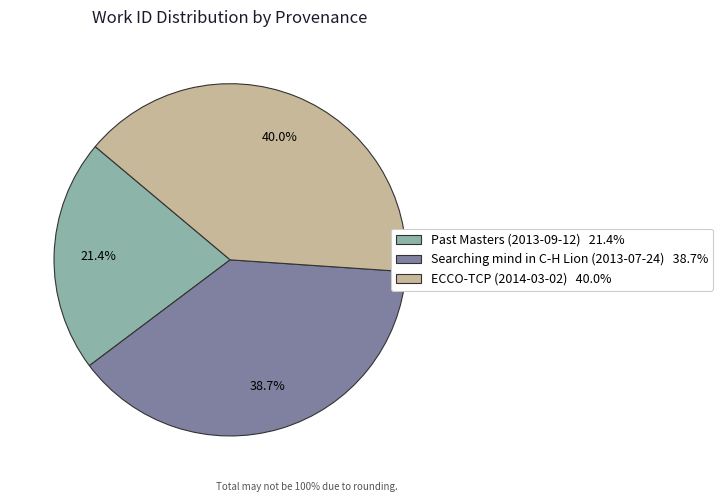

Does ECCO-TCP (2014-03-02) account for over 50% of the chart?

No